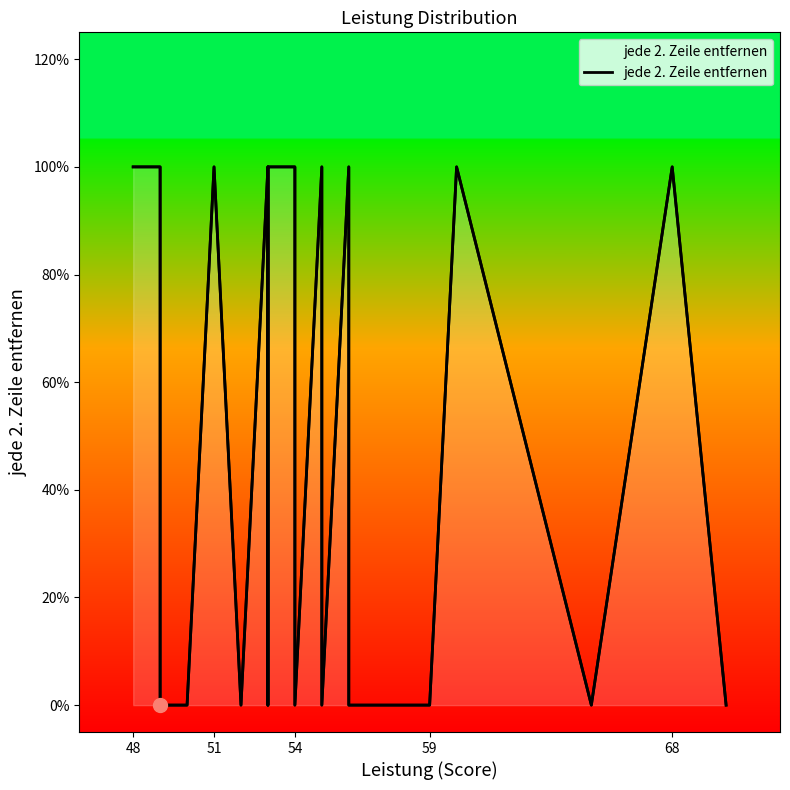

Does the chart have visible grid lines?

No